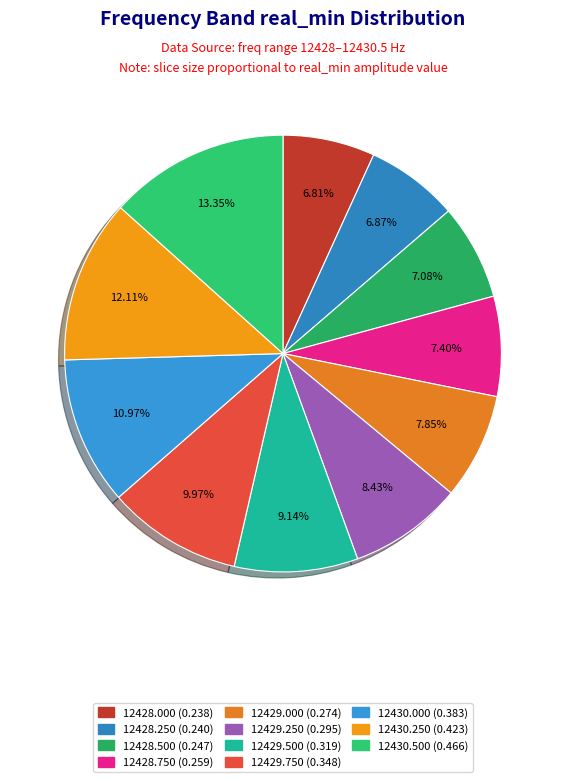

How many slices are in this pie chart?

11